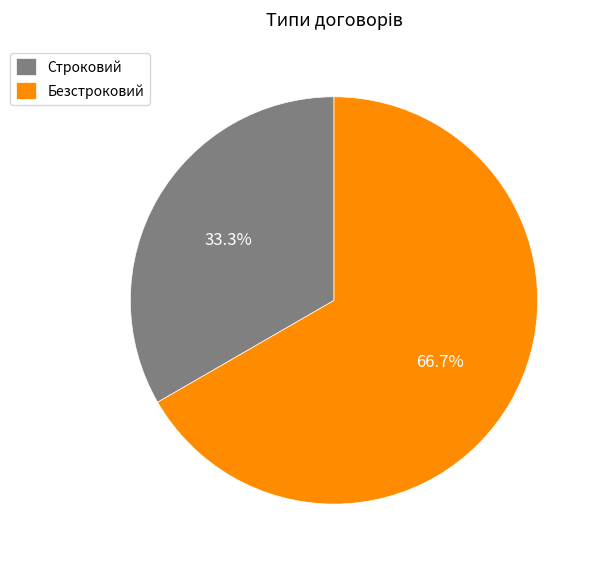

What portion of the pie excludes Безстроковий?

33.3%